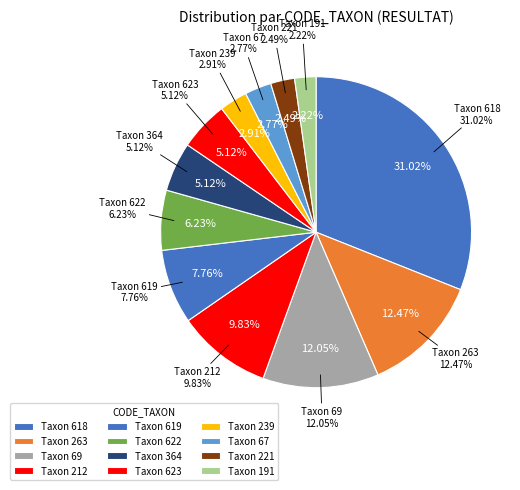

How many segments does this pie chart have?

12